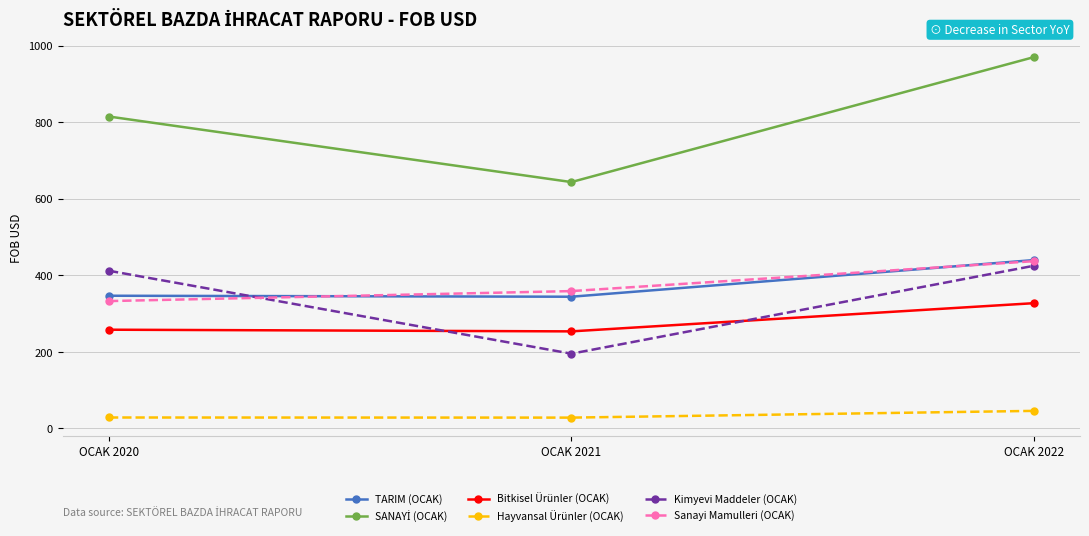

Count the number of data series in this chart.

6